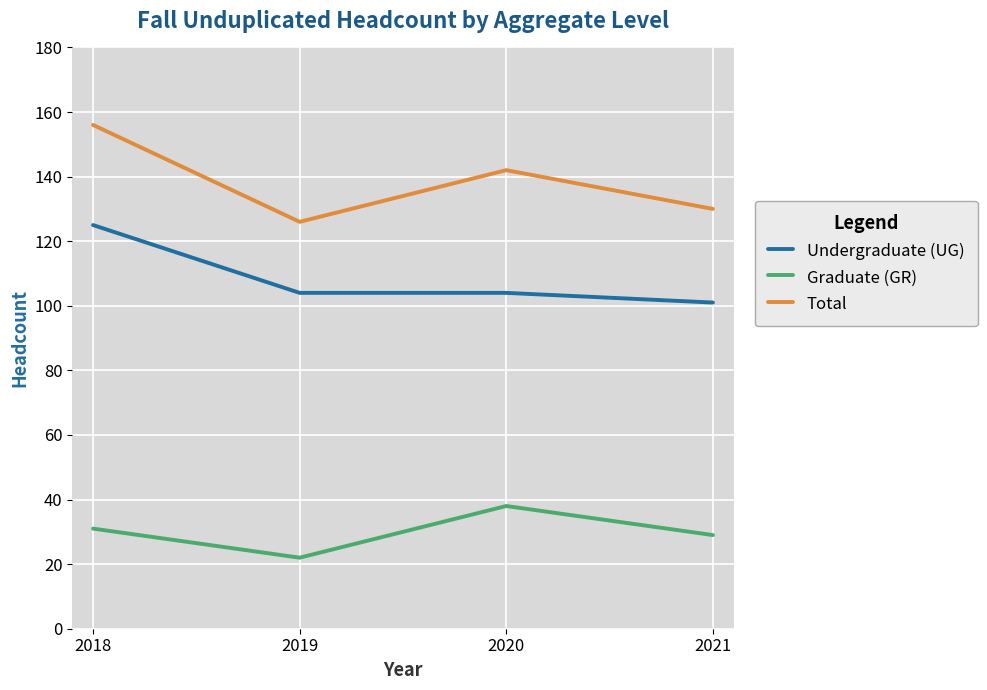

What are all the series names shown in the legend?

Undergraduate (UG), Graduate (GR), Total